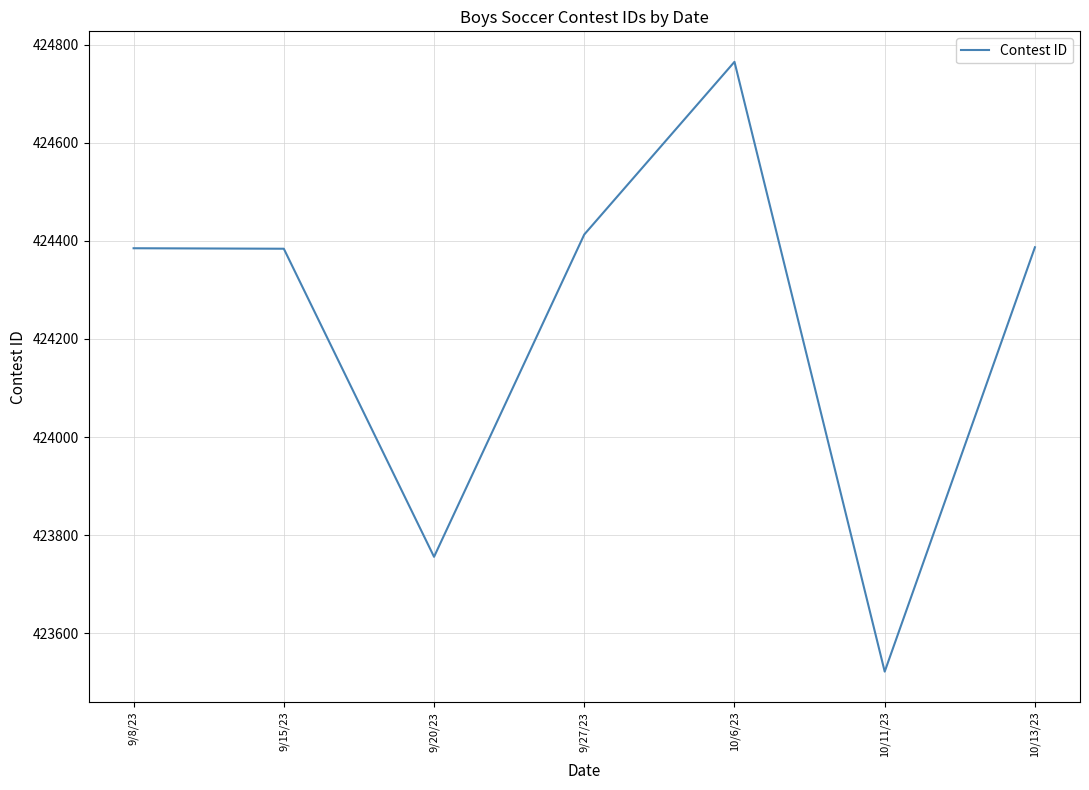

Between 10/6/23 and 10/11/23, which is larger?

10/6/23